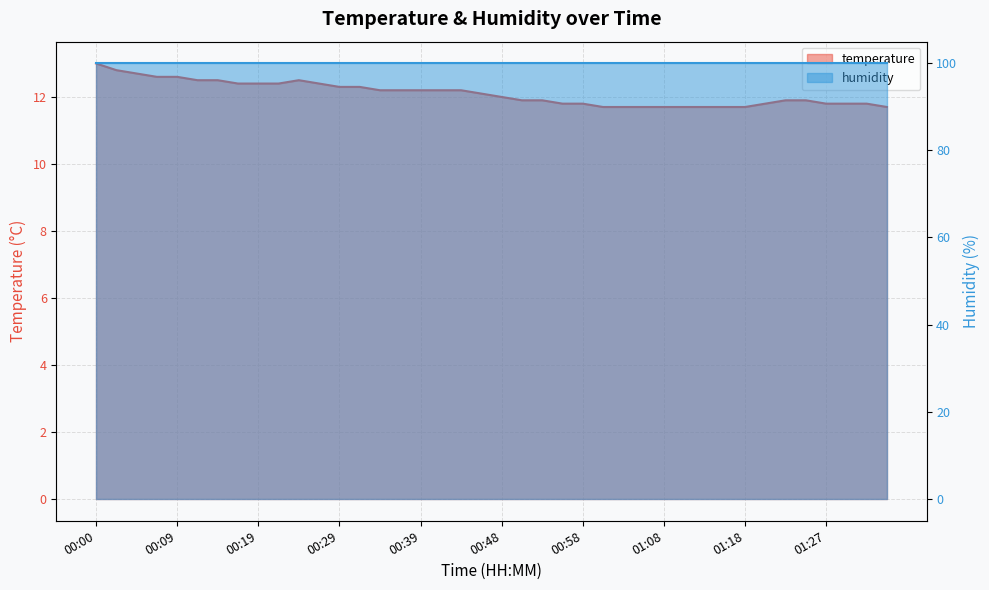

Reading left to right, extract all data points from this chart.

13.0	12.8	12.7	12.6	12.6	12.5	12.5	12.4	12.4	12.4	12.5	12.4	12.3	12.3	12.2	12.2	12.2	12.2	12.2	12.1	12.0	11.9	11.9	11.8	11.8	11.7	11.7	11.7	11.7	11.7	11.7	11.7	11.7	11.8	11.9	11.9	11.8	11.8	11.8	11.7